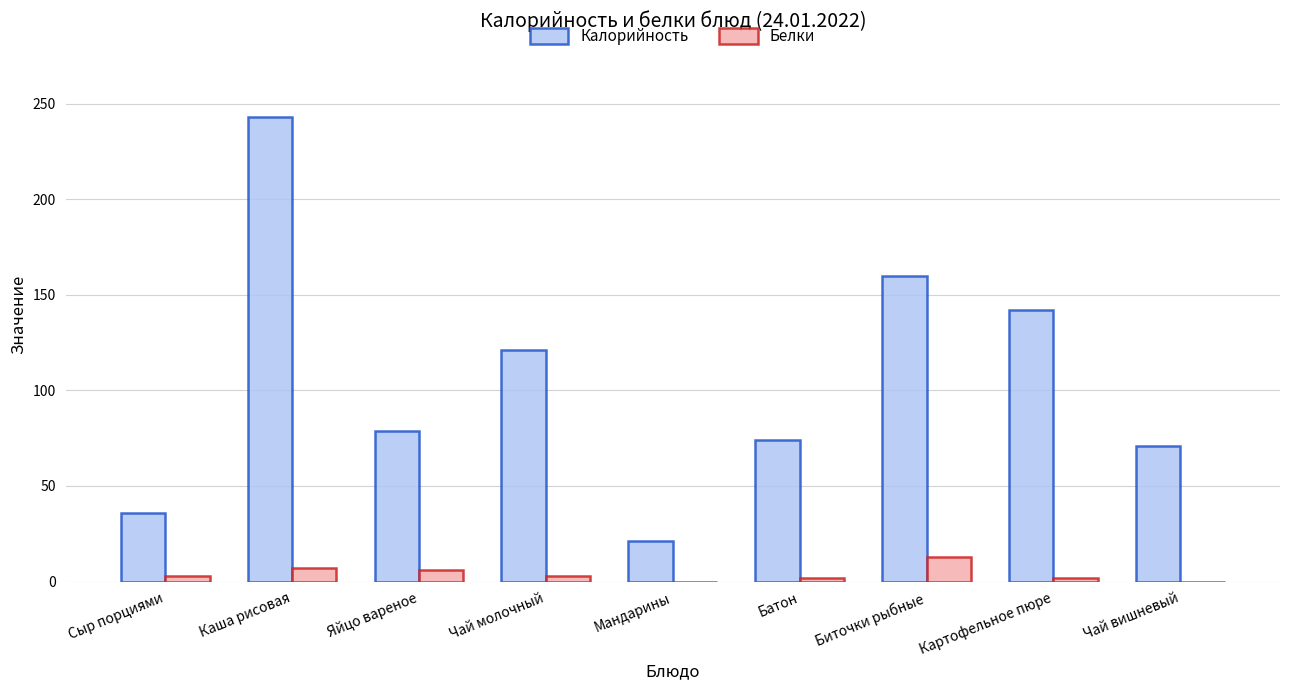

What is the total value across all series at Картофельное пюре?

144